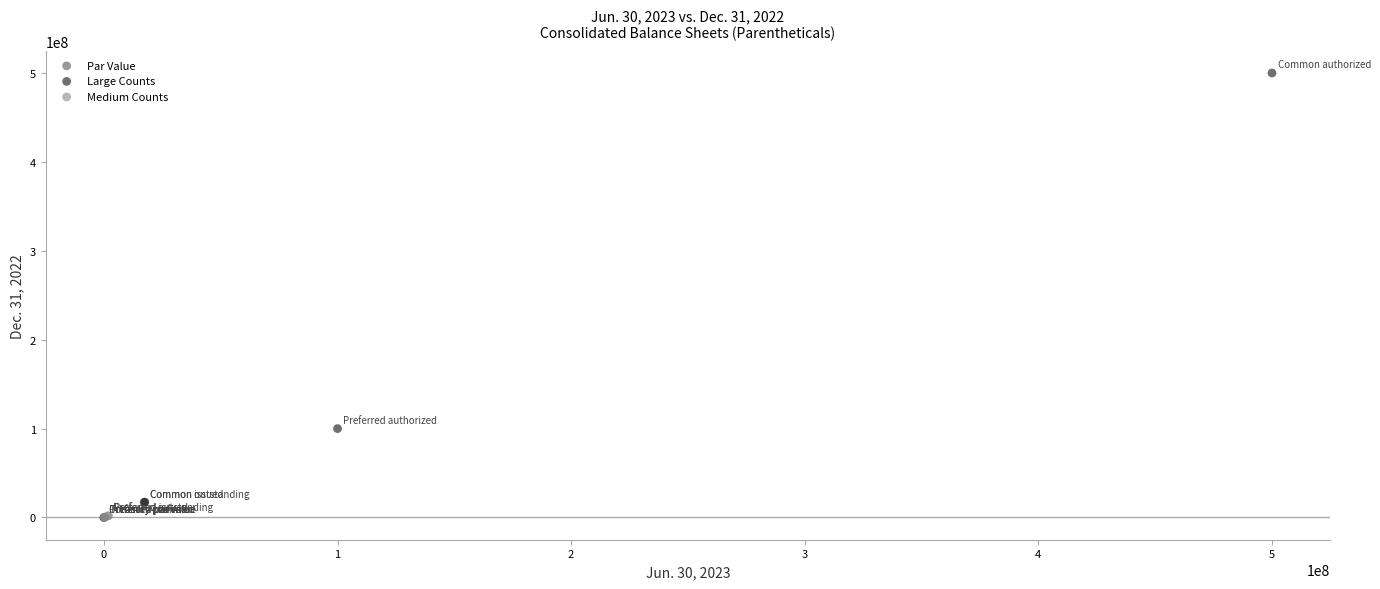

What are all the series names shown in the legend?

Par Value, Large Counts, Medium Counts